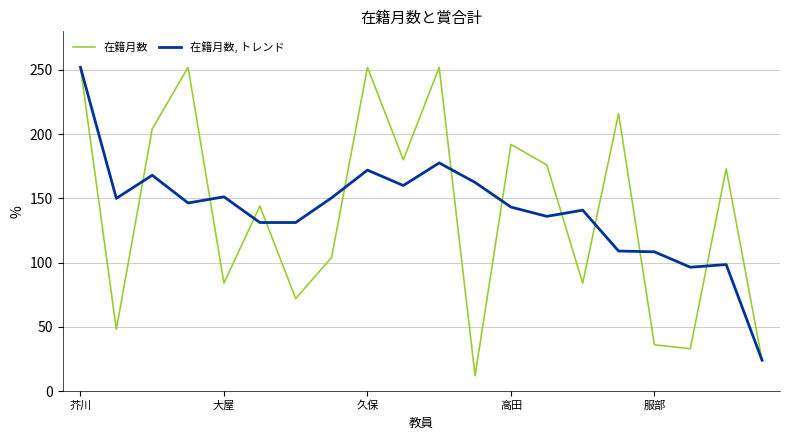

What is the minimum value for 在籍月数, トレンド?

24.0